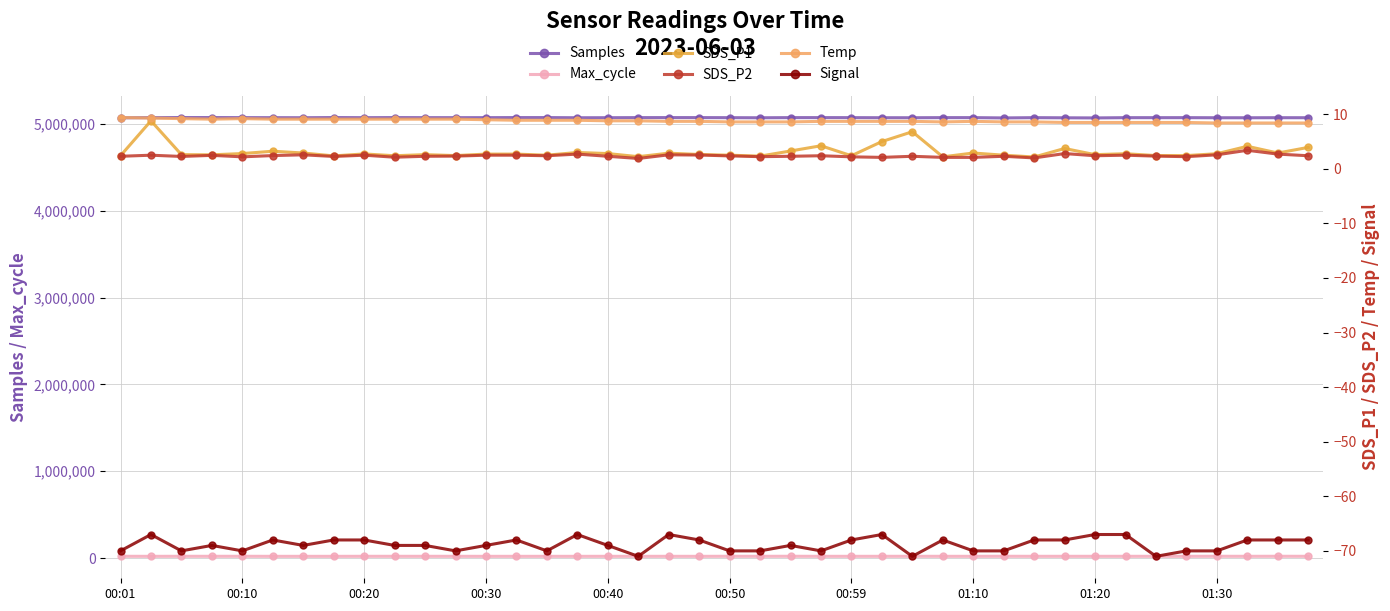

The value of SDS_P1 at 35 is 2.4. True or false?

True